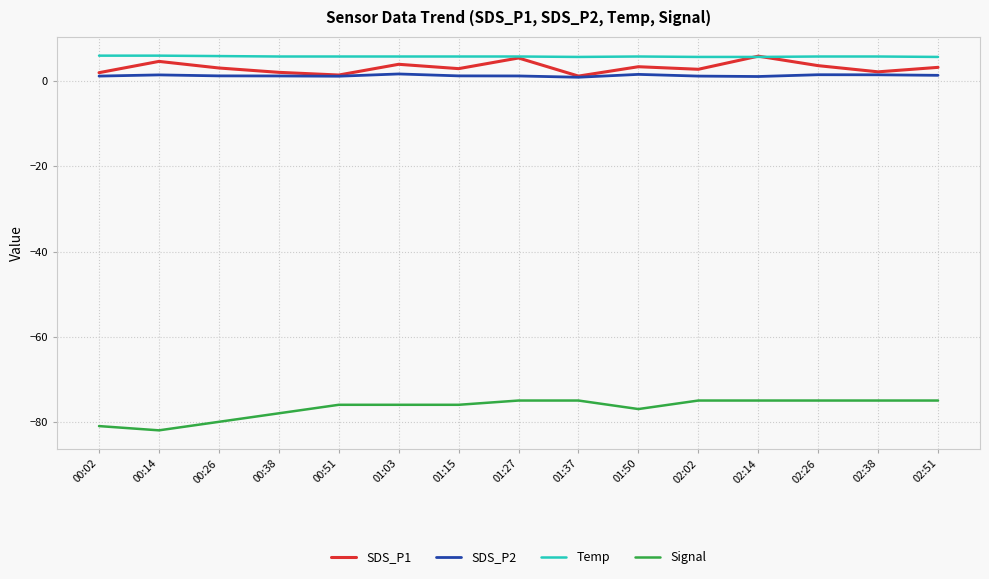

Is it true that Temp equals 5.7 at 02:02?

True